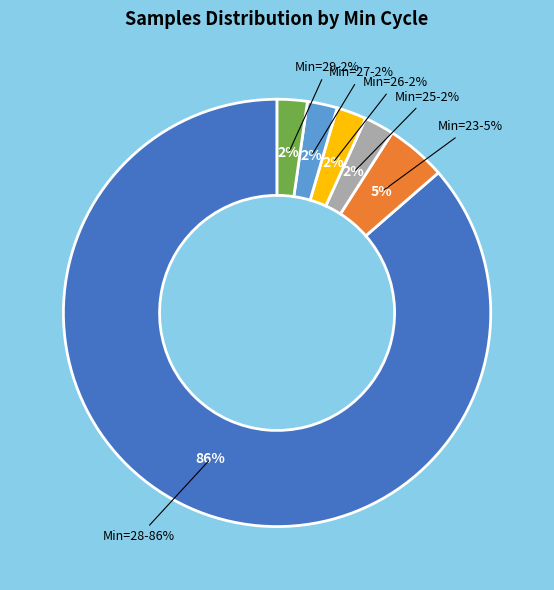

Is 25 the majority of the pie?

No